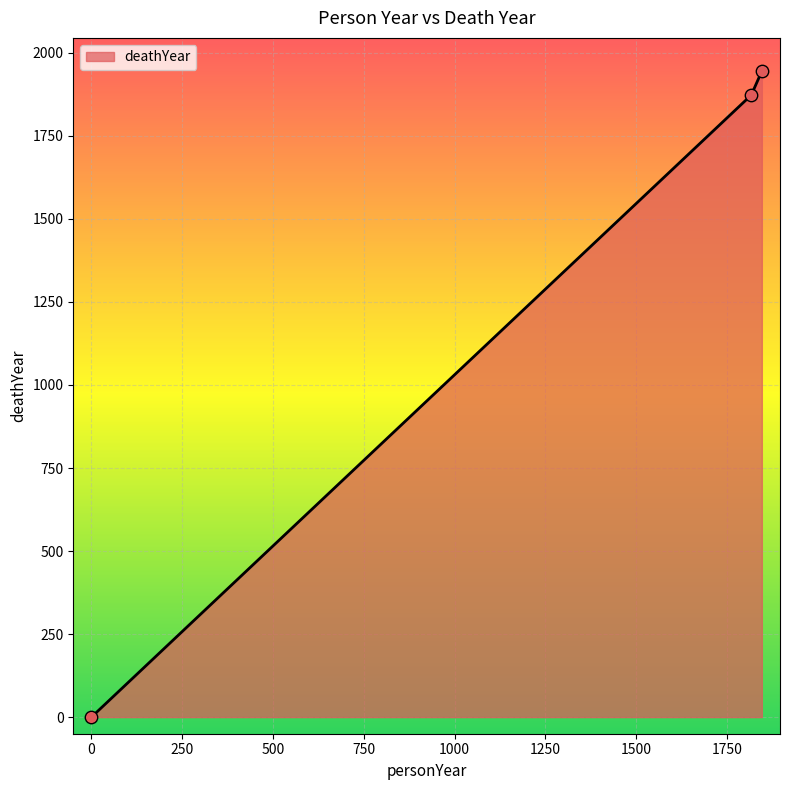

What is the maximum value shown in the chart?

1945